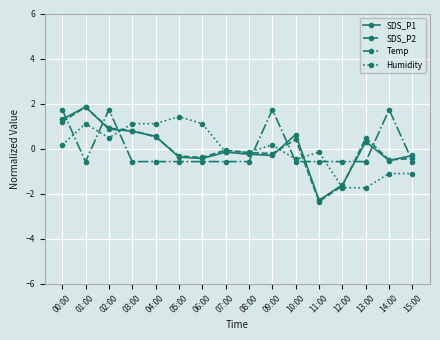

How many categories are shown in the chart?

16